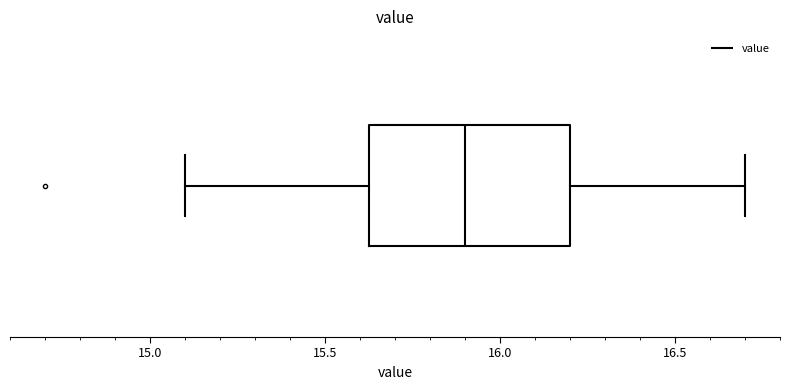

Read this box plot against the x-axis: the position of the median line, the range covered by the box, and the ends of both whiskers. The values are not printed on the chart, so give them approximately, as read against the axis.

median 15.90, box 15.65 to 16.20, whiskers 15.10 to 16.70